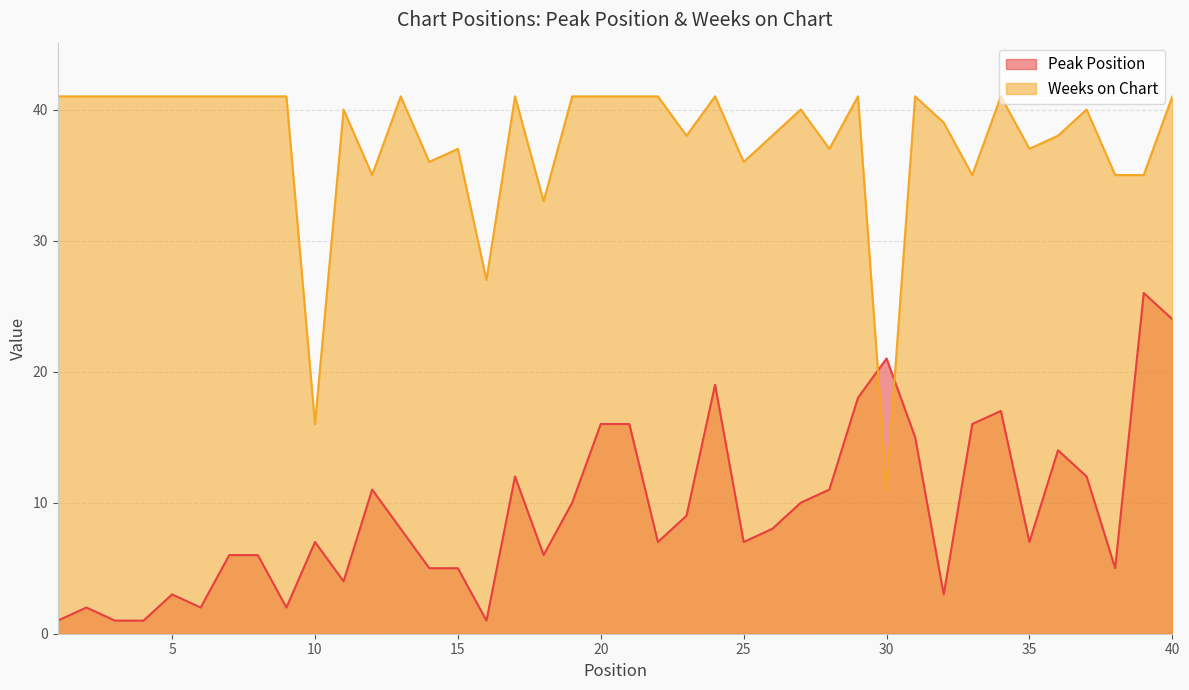

What is the difference between the second highest and minimum values in the Peak Position series?

23